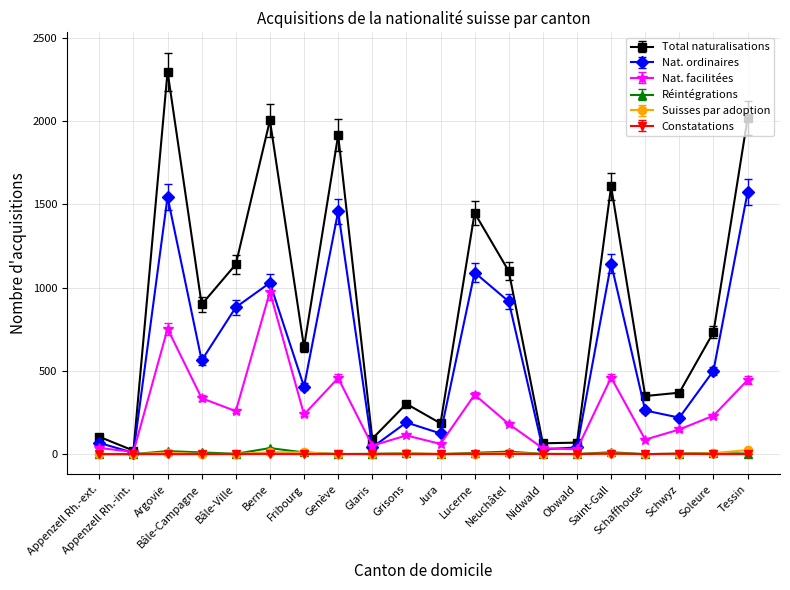

Is it true that Réintégrations equals 10 at Bâle-Campagne?

True